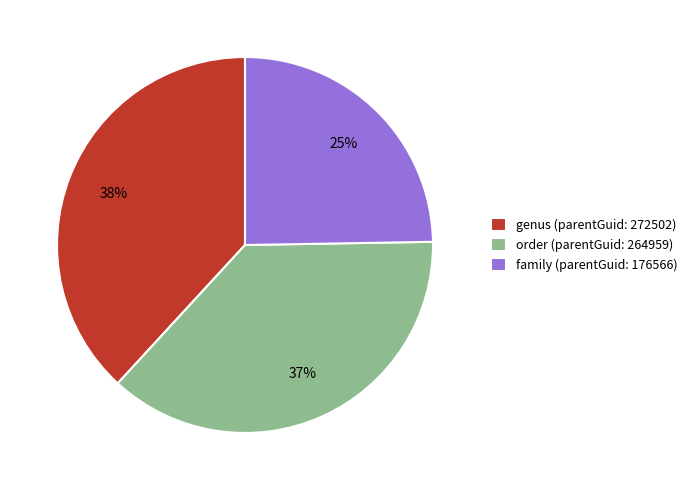

Is it true that family is 25% of the pie?

True